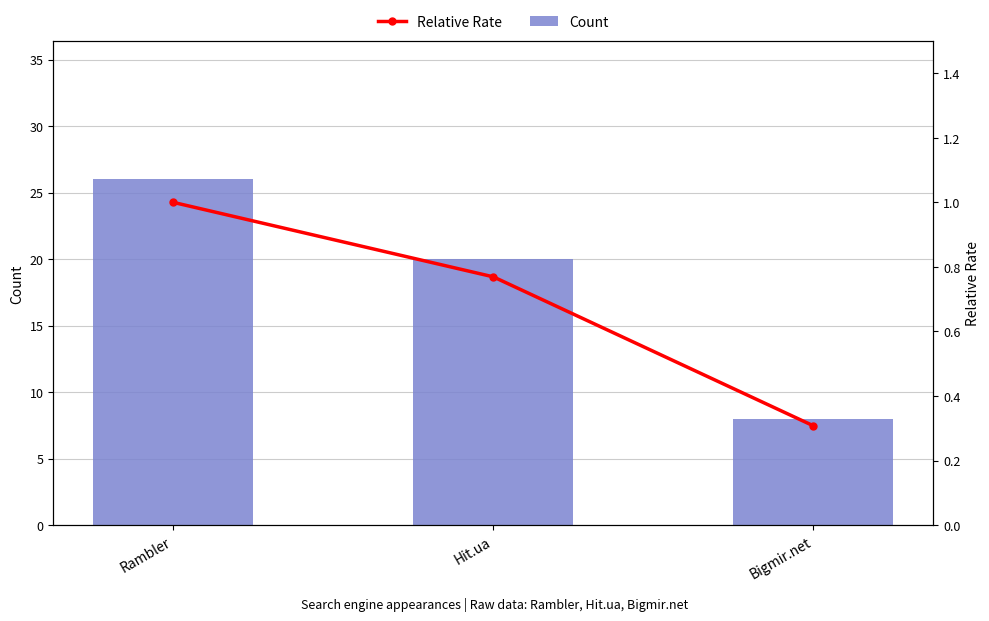

What is the greatest value displayed?

26.0